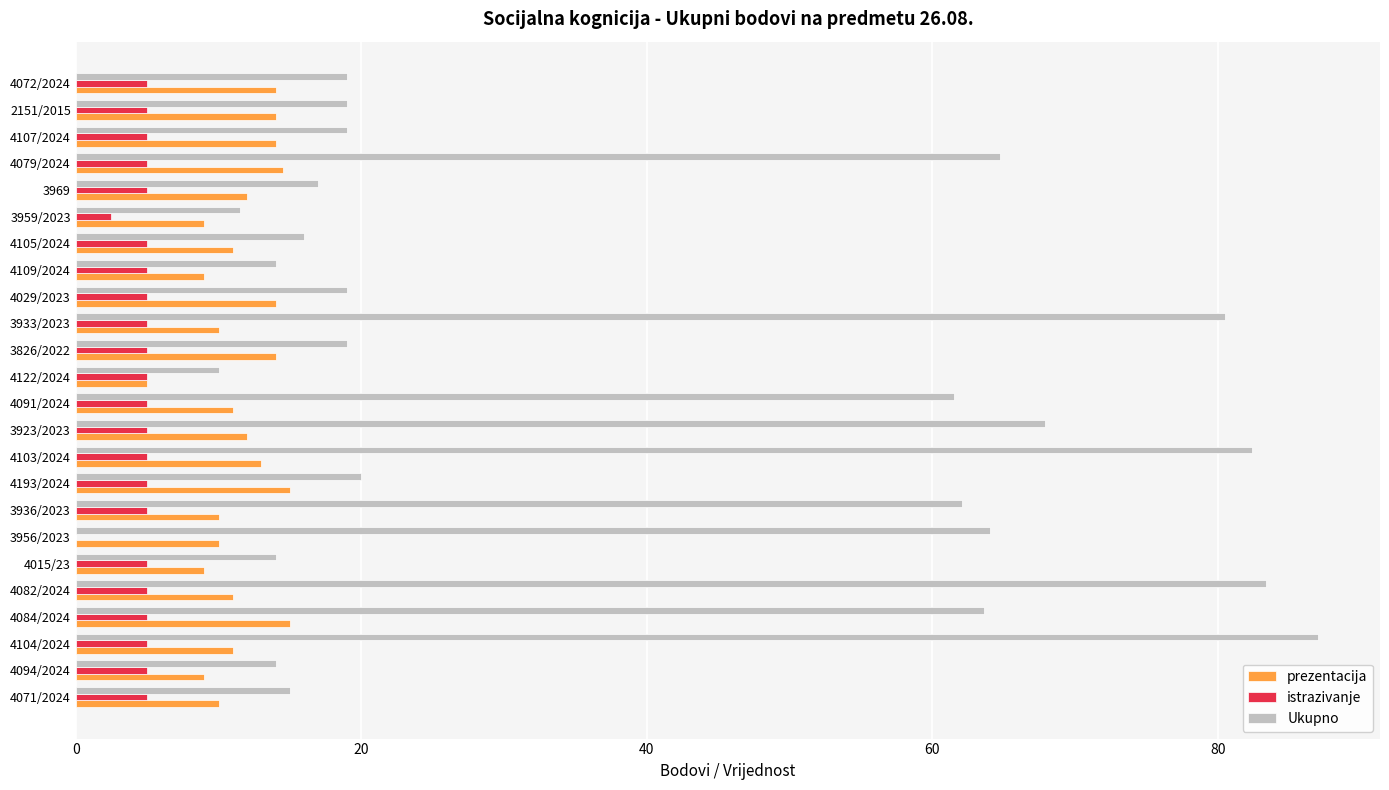

Between 4105/2024 and 4079/2024, which series saw the biggest shift?

Ukupno